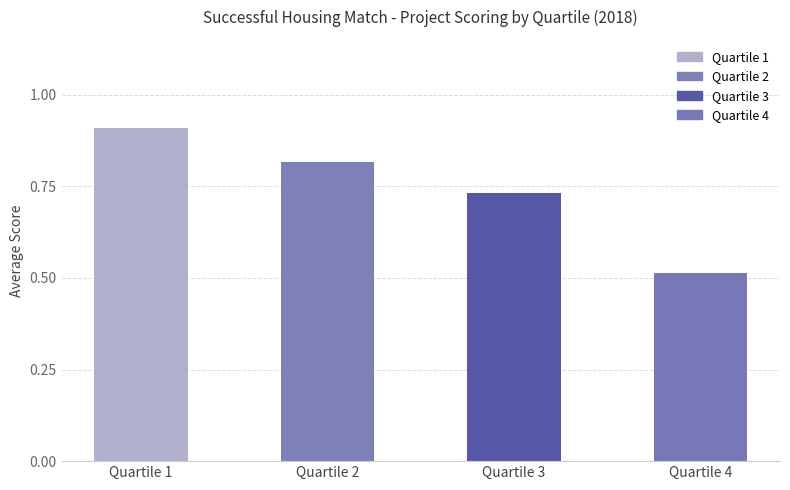

Are the bars grouped side by side (vs. stacked)?

No